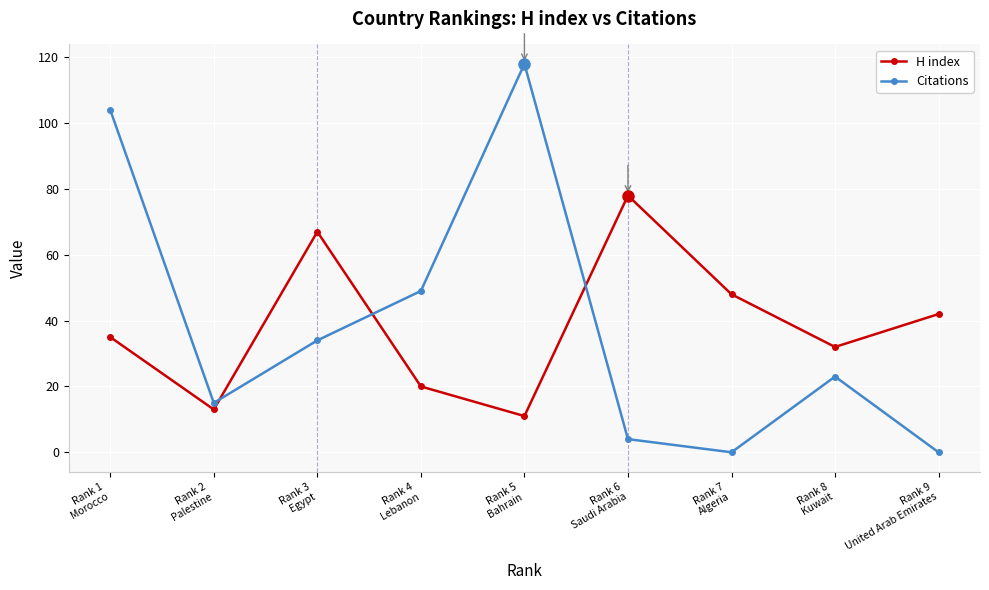

True or false: Citations has more than 1 points higher than both neighbors.

True